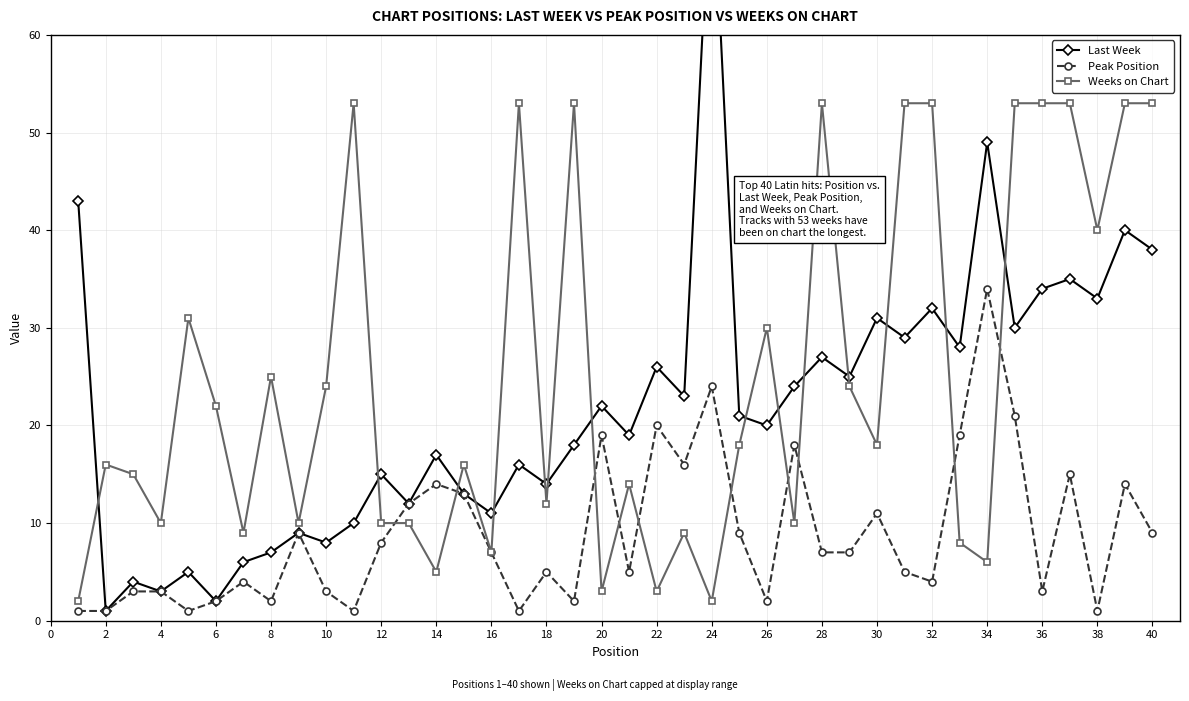

What is the difference between the maximum and second lowest values in the Peak Position series?

33